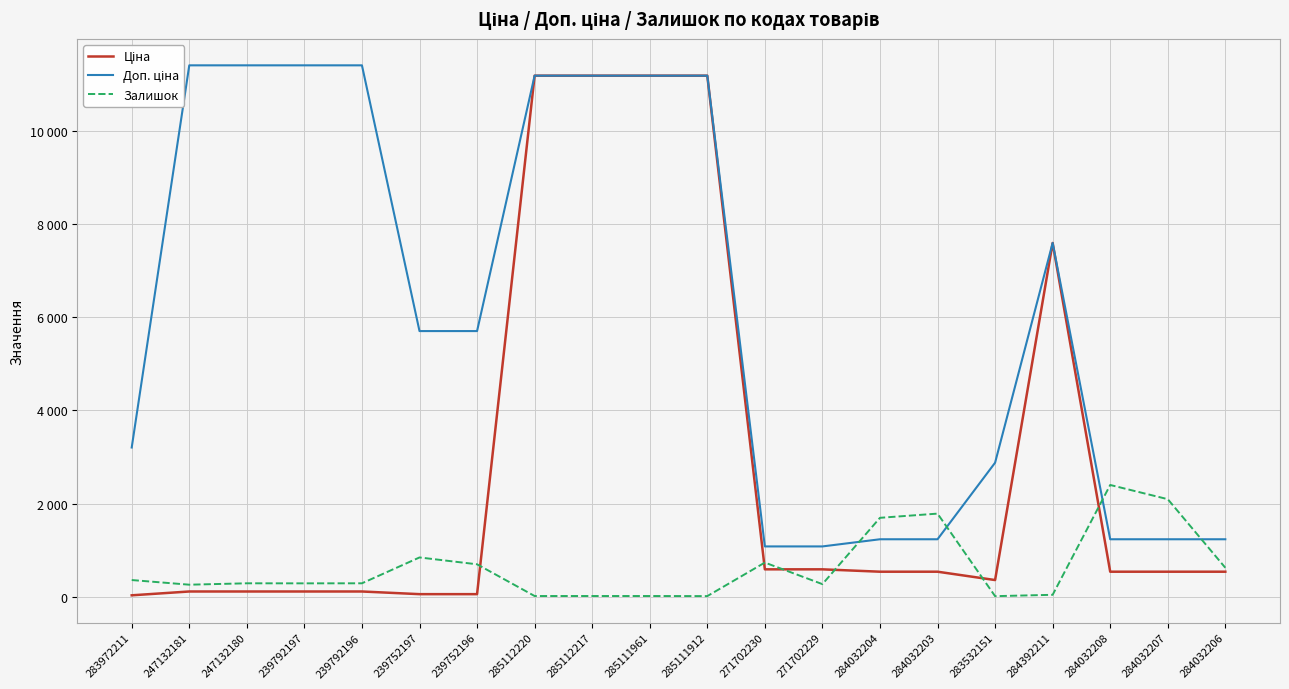

How many data points in Залишок are less than 290?

9